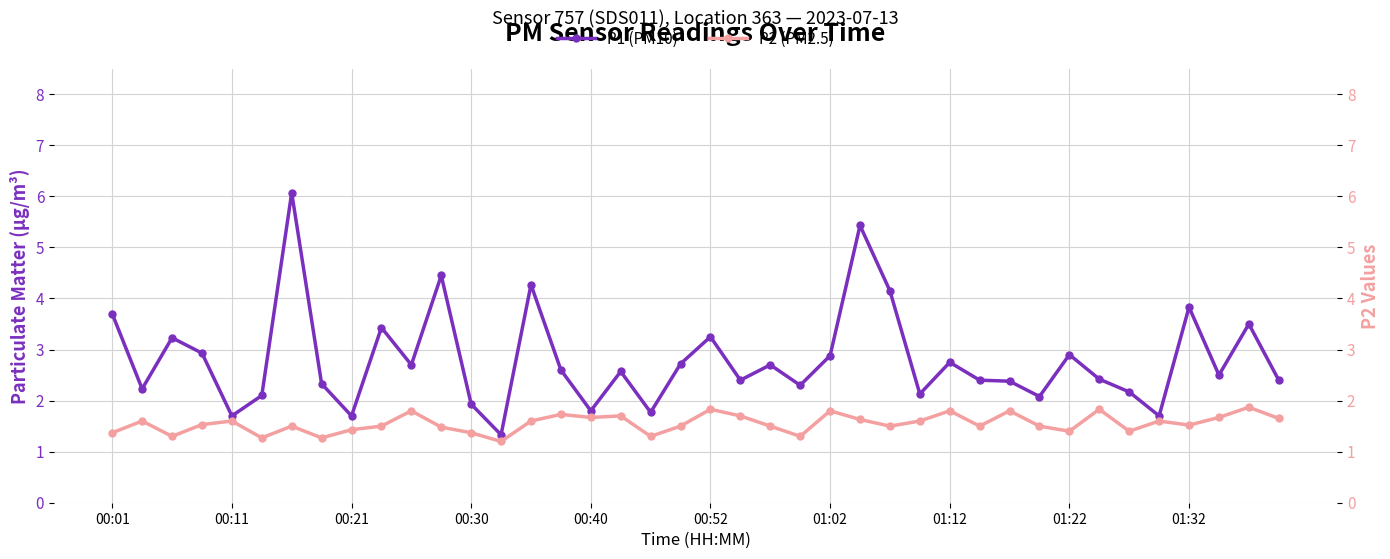

Does the chart have visible grid lines?

Yes